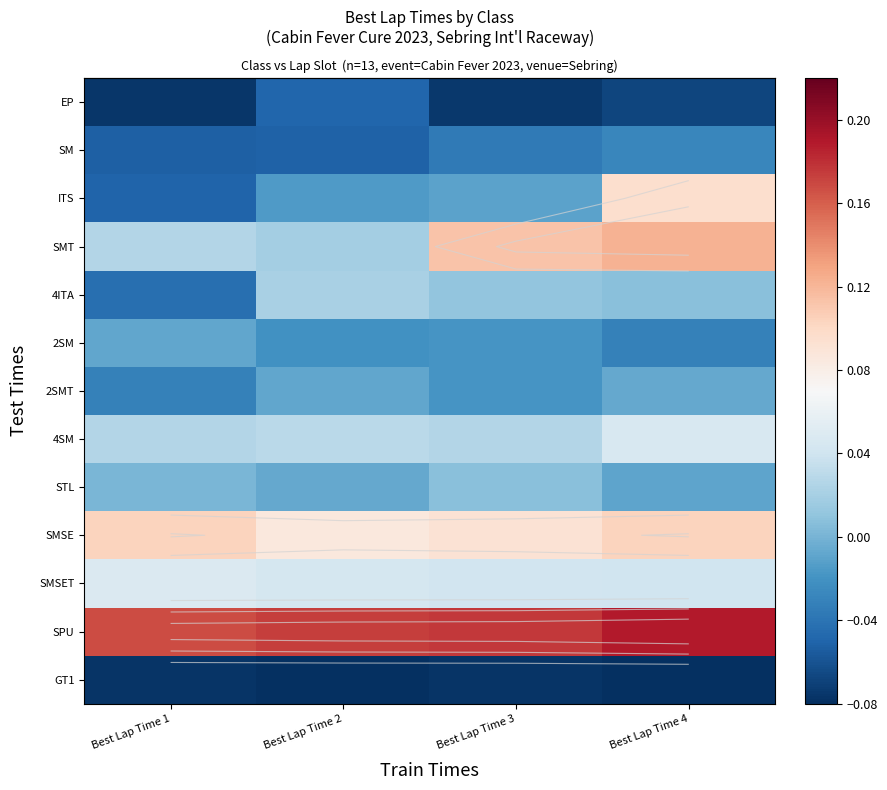

What is the total value across all series at Best Lap Time 2?

0.1